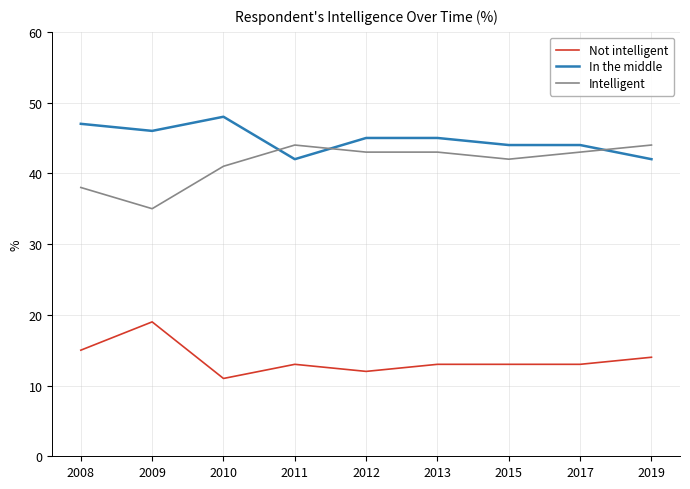

What is the difference between the highest and lowest values at 2013?

32